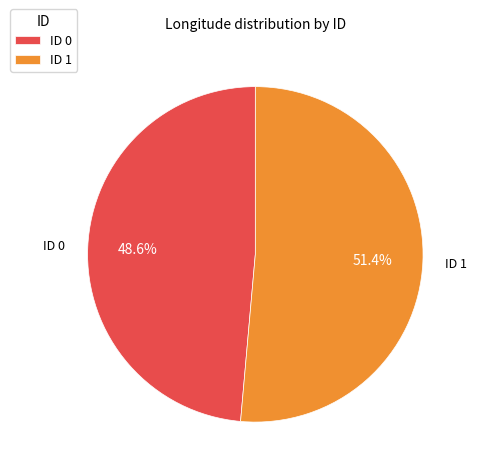

Count the number of slices in the pie.

2